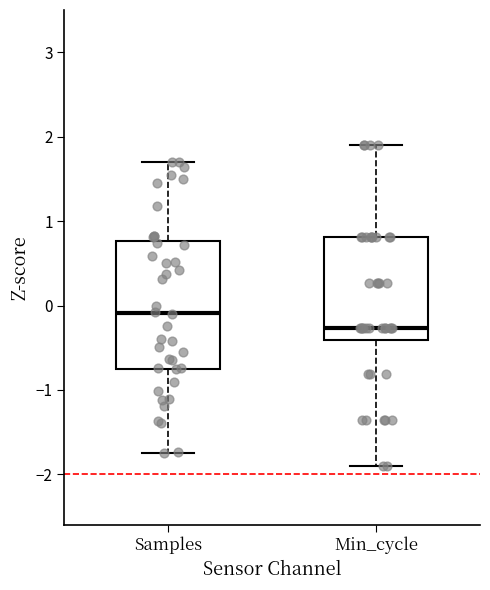

Where does the upper whisker of the box for Min_cycle end on the y-axis? The values are not printed on the chart, so give them approximately, as read against the axis.

1.9